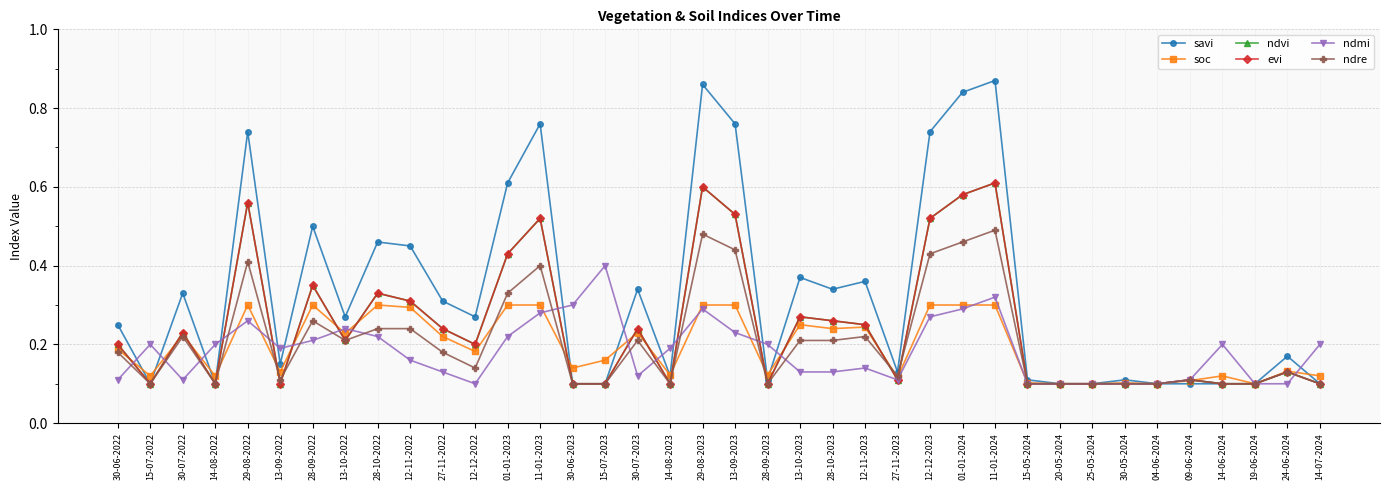

What is the greatest value displayed?

0.9